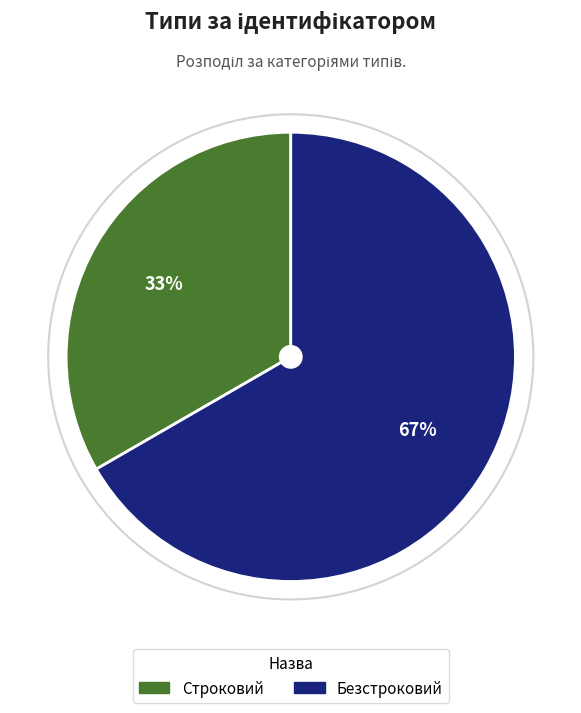

Between Безстроковий and Строковий, which is larger?

Безстроковий